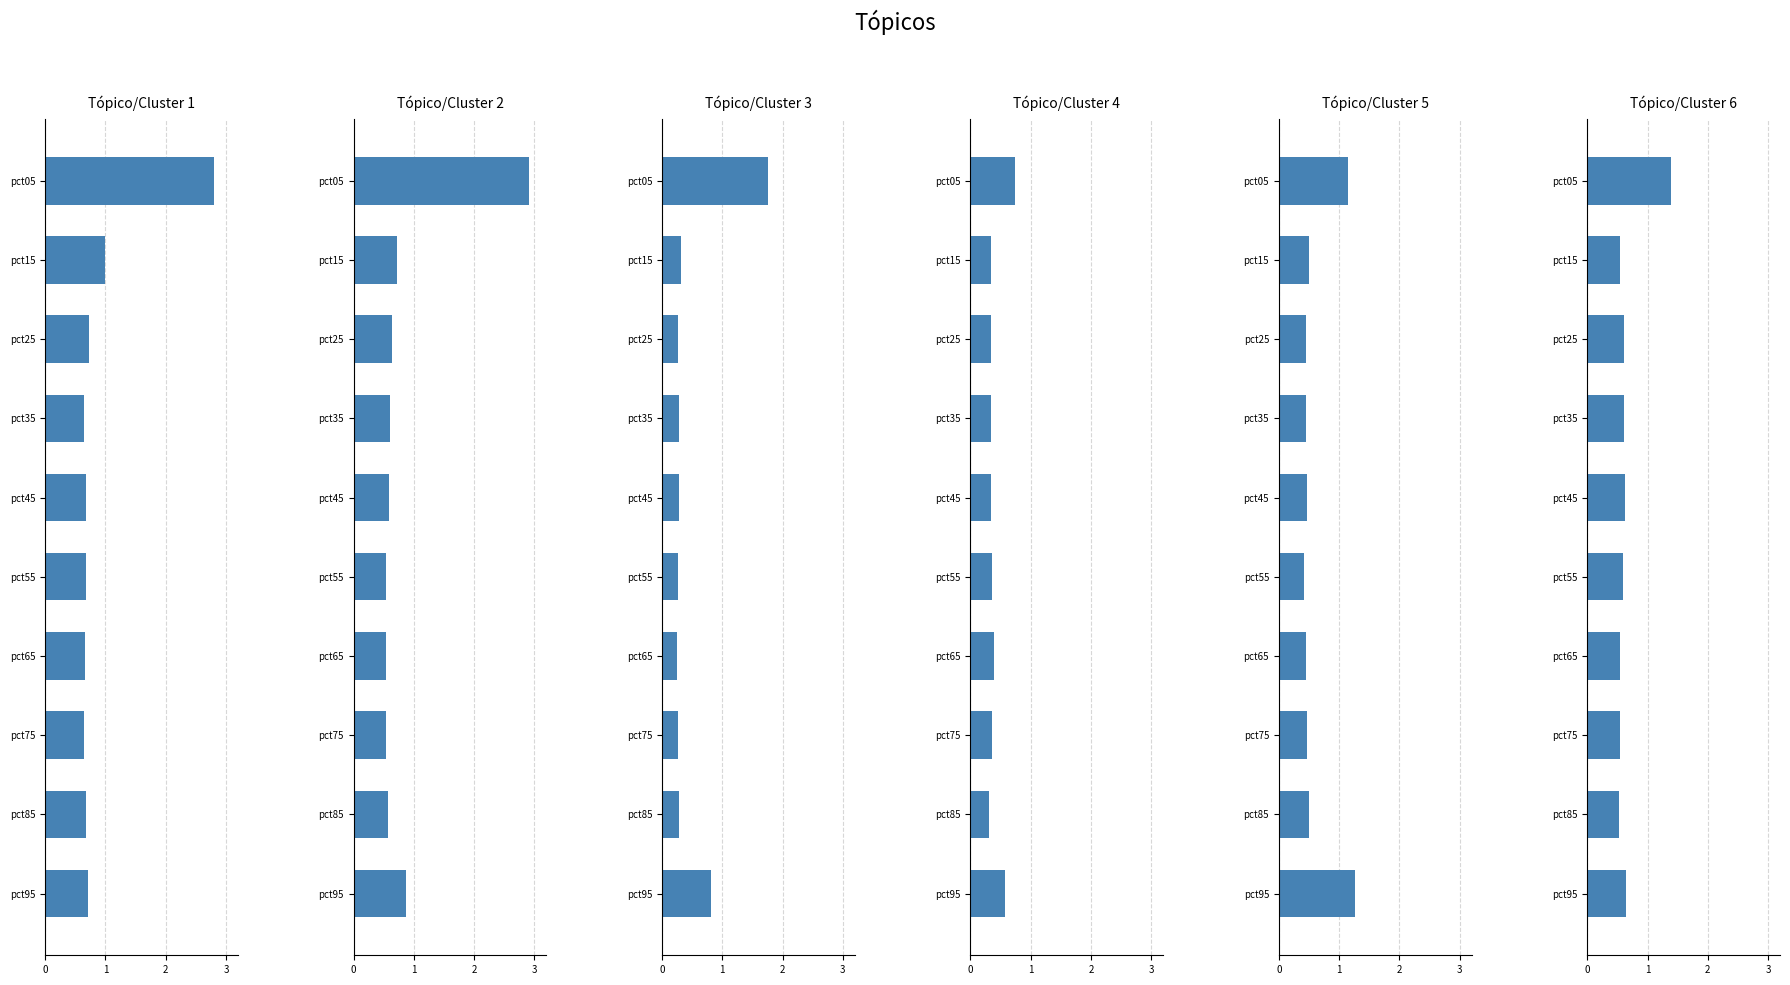

What is the total value across all series at pct95?

4.9